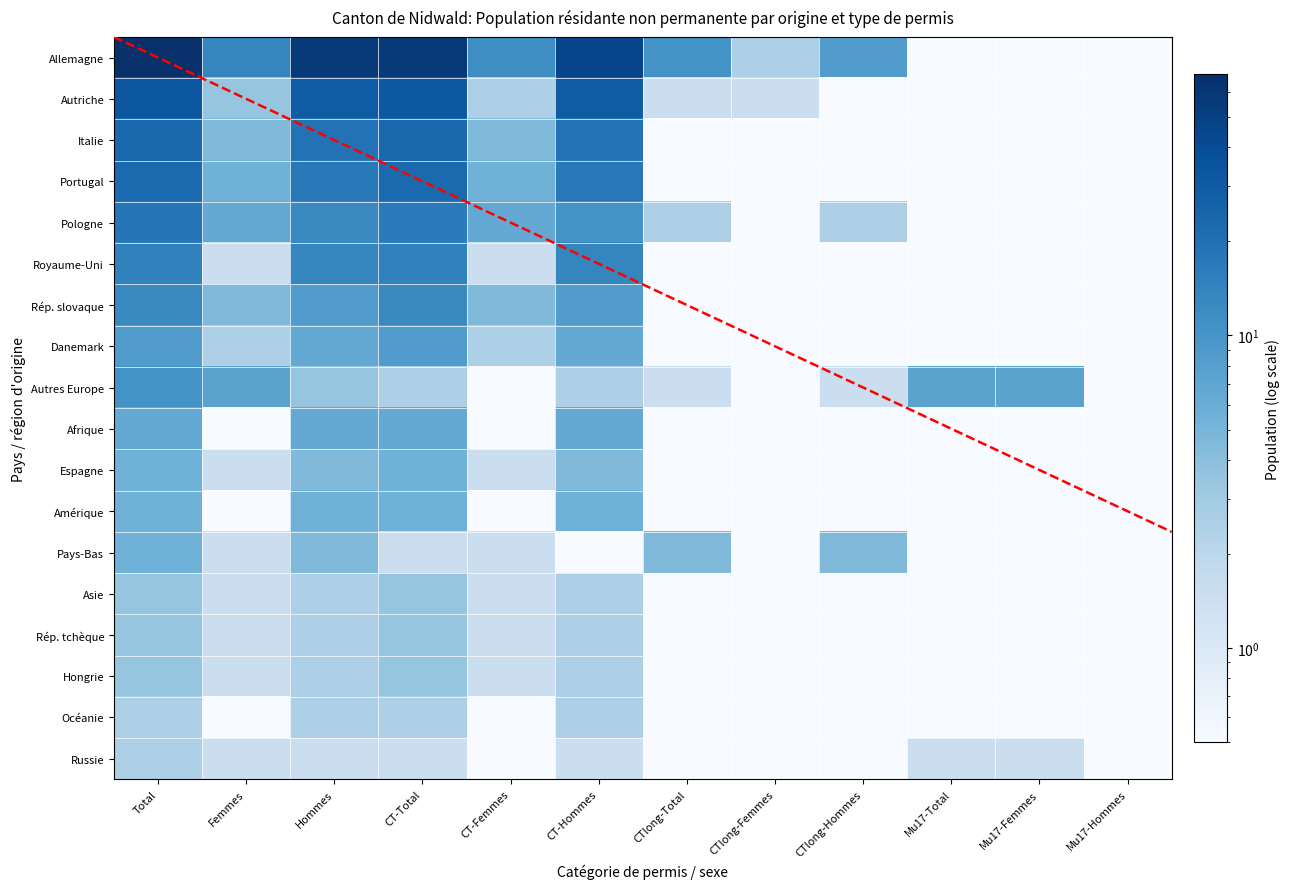

What is the spread (max minus min) of values at Mu17-Total?

7.0